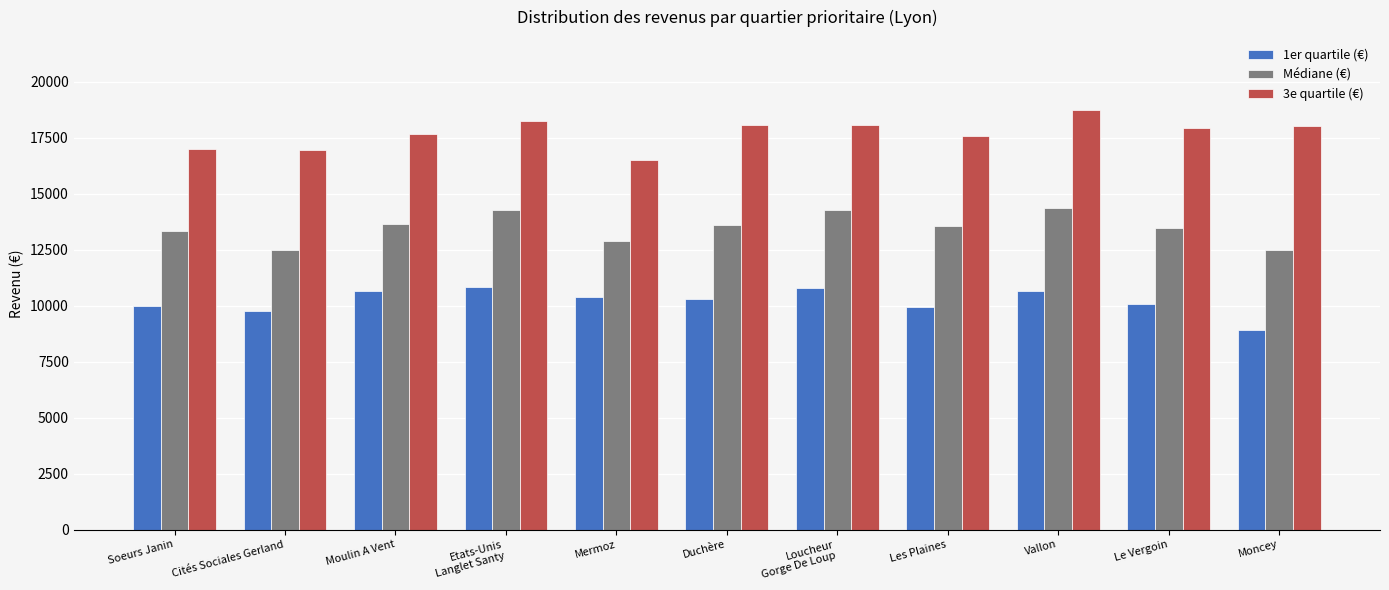

The Médiane (€) series shows 5330 at Moncey. True or false?

False